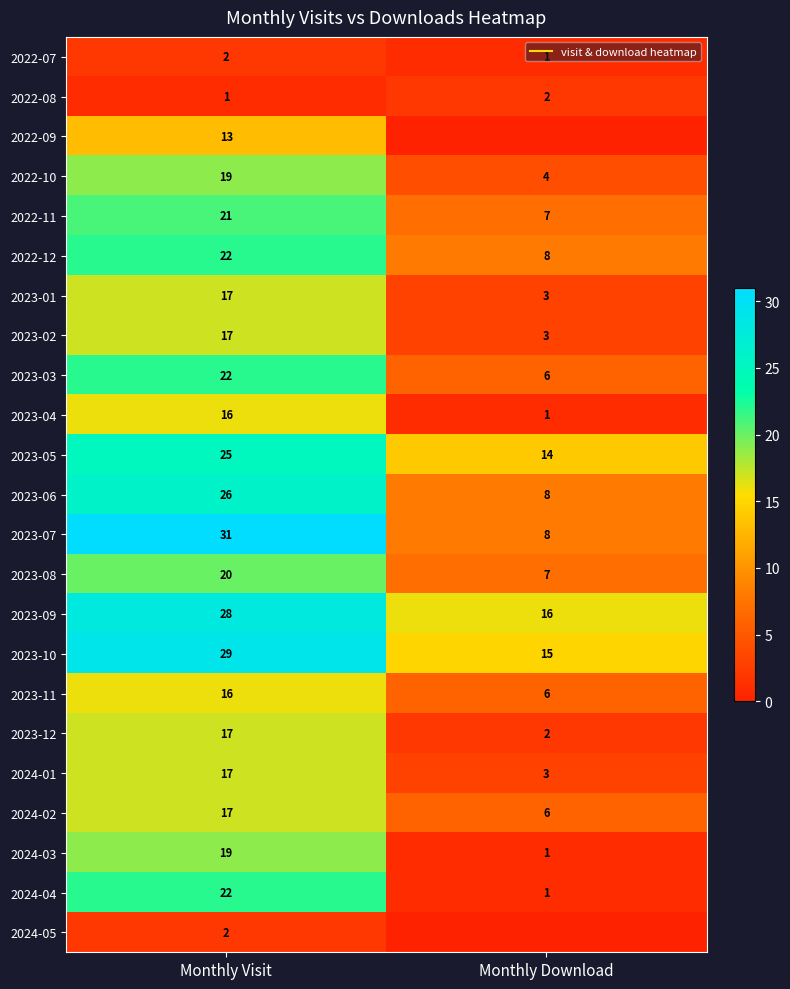

At which category is the sum across all series the highest?

Monthly Visit